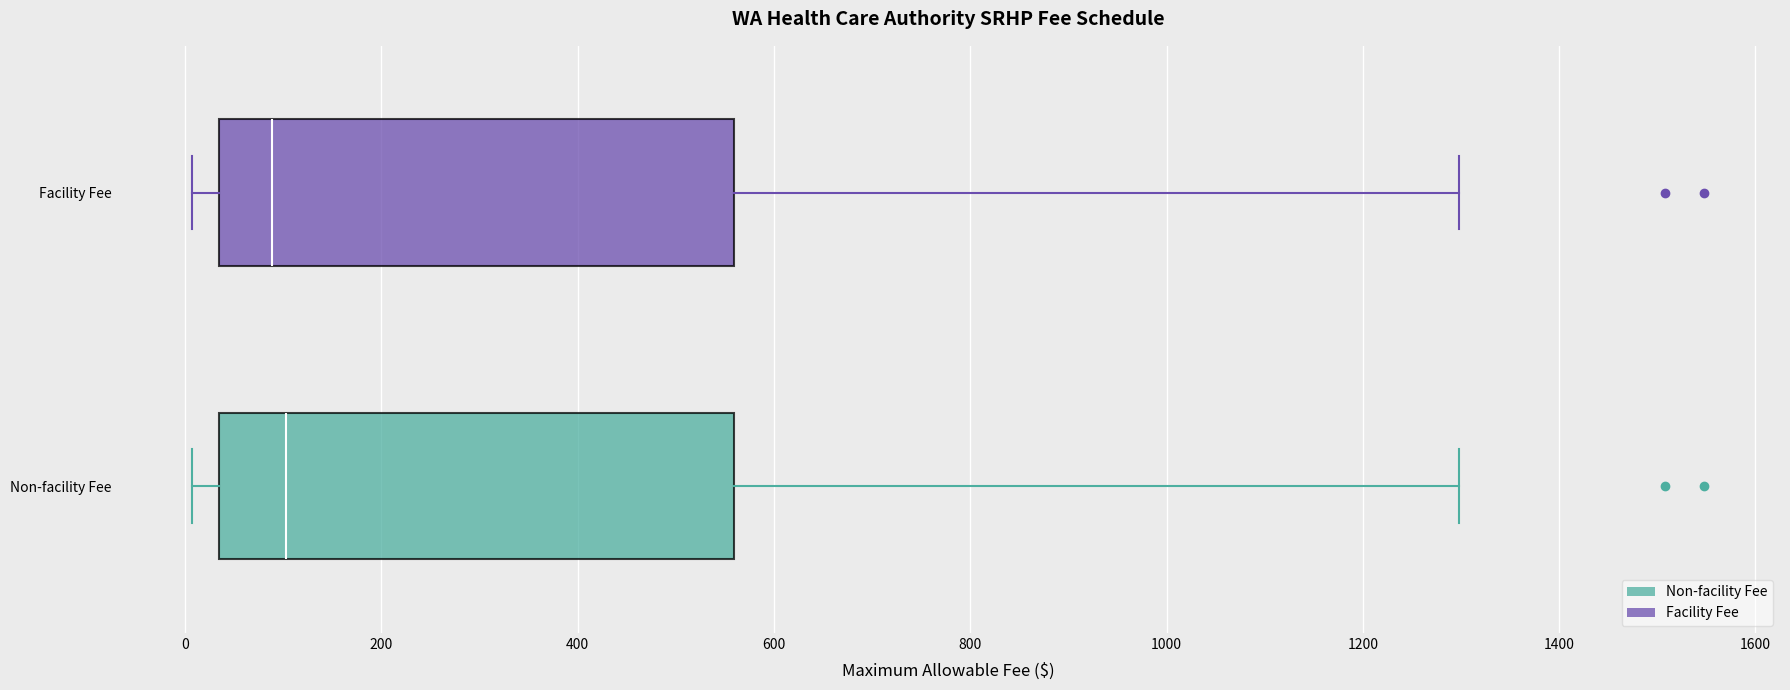

Where does the right whisker of the box for Non-facility Fee end on the x-axis? The values are not printed on the chart, so give them approximately, as read against the axis.

1300